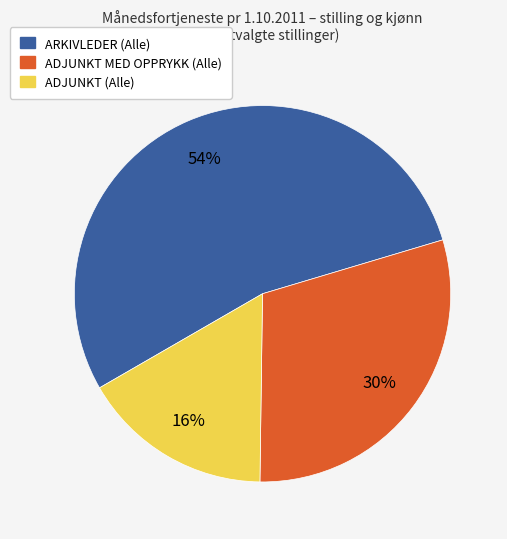

True or false: ARKIVLEDER (Alle) accounts for 54% of the total.

True